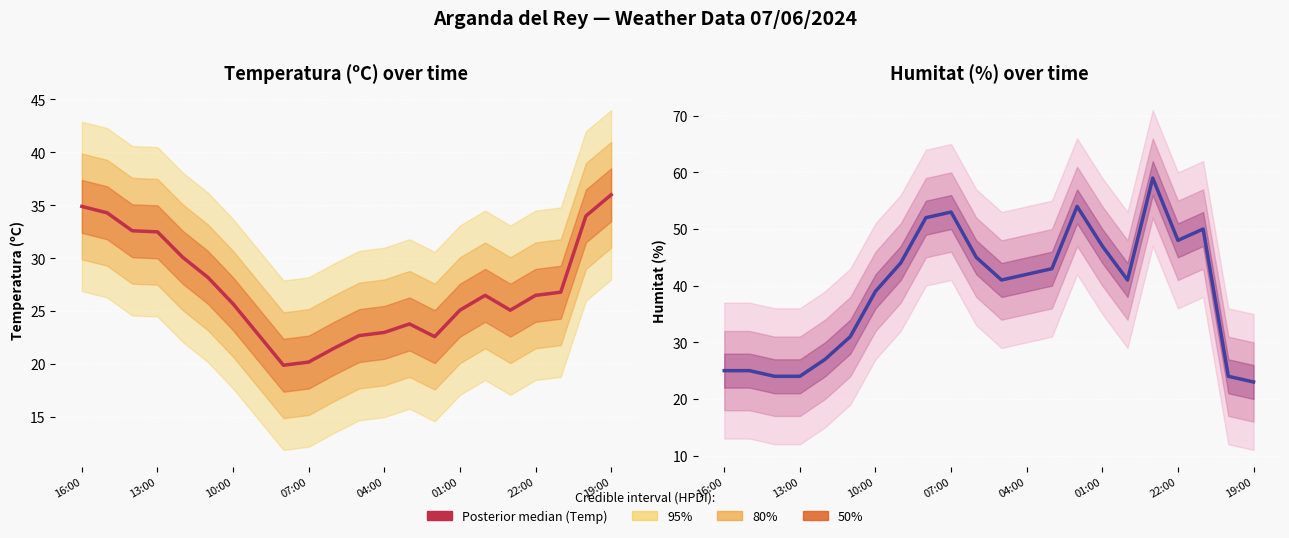

What is the difference between the maximum and minimum values in the Temperatura (ºC) series?

16.1